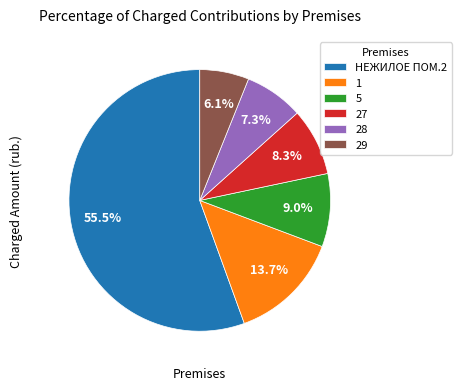

Between НЕЖИЛОЕ ПОМ.2 and 29, which is larger?

НЕЖИЛОЕ ПОМ.2